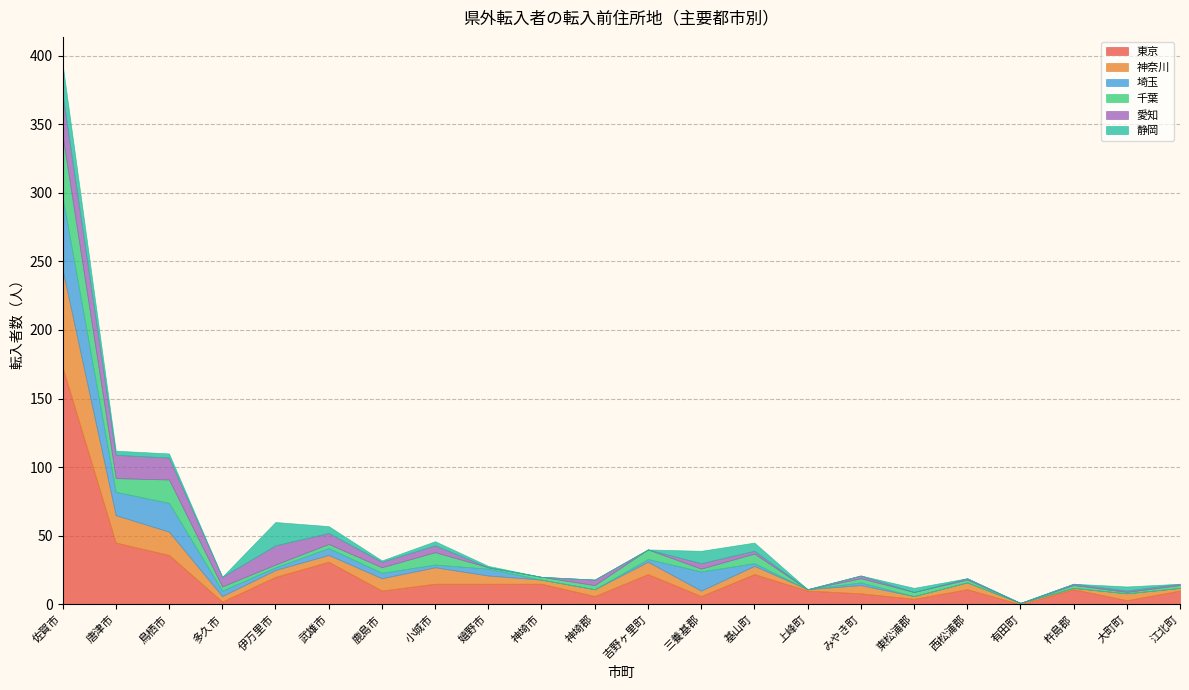

Reading left to right, transcribe all the data shown in this chart.

東京: 173	45	36	2	20	31	10	15	15	15	6	22	6	22	10	8	4	11	0	11	3	10
神奈川: 71	20	17	4	5	5	9	12	6	3	5	9	4	6	1	6	2	5	1	1	5	2
埼玉: 53	17	21	4	2	5	4	2	5	0	0	2	14	2	0	2	0	0	0	0	0	0
千葉: 45	10	17	3	2	3	4	9	1	2	3	7	2	7	0	3	3	2	0	2	1	2
愛知: 30	17	16	7	14	8	4	5	0	0	4	0	4	2	0	2	0	1	0	1	1	1
静岡: 22	3	3	0	17	5	1	3	1	0	0	0	9	6	0	0	3	0	0	0	3	0